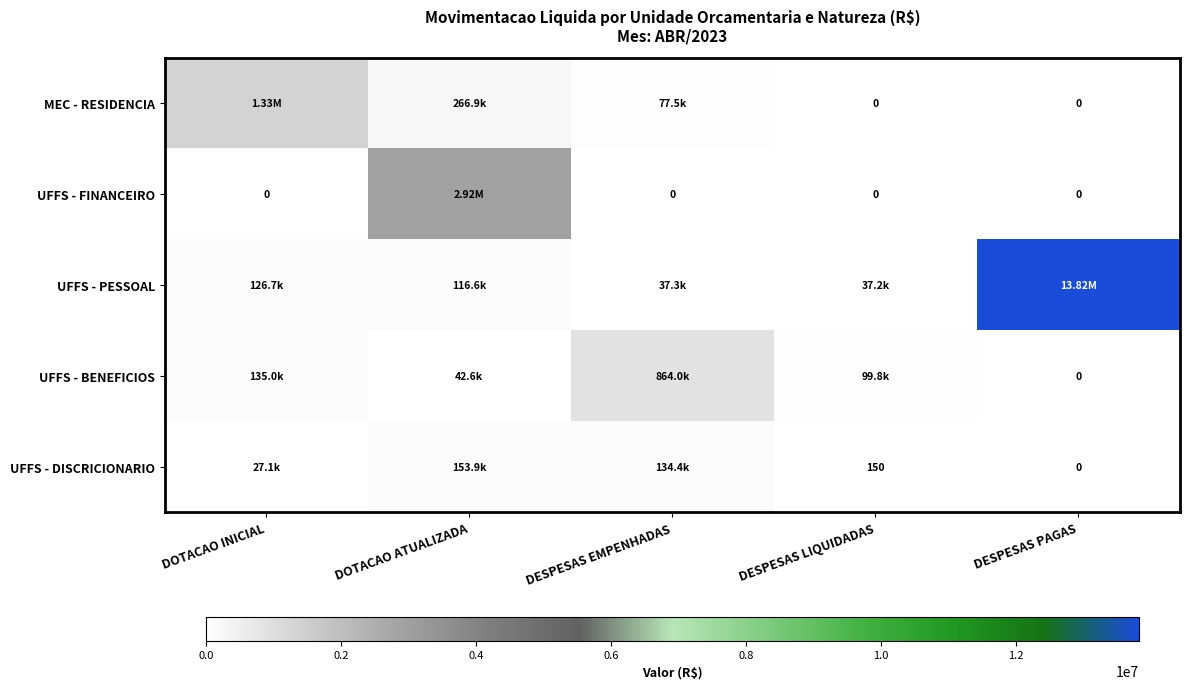

What is the total value across all series at DESPESAS PAGAS?

13818905.1